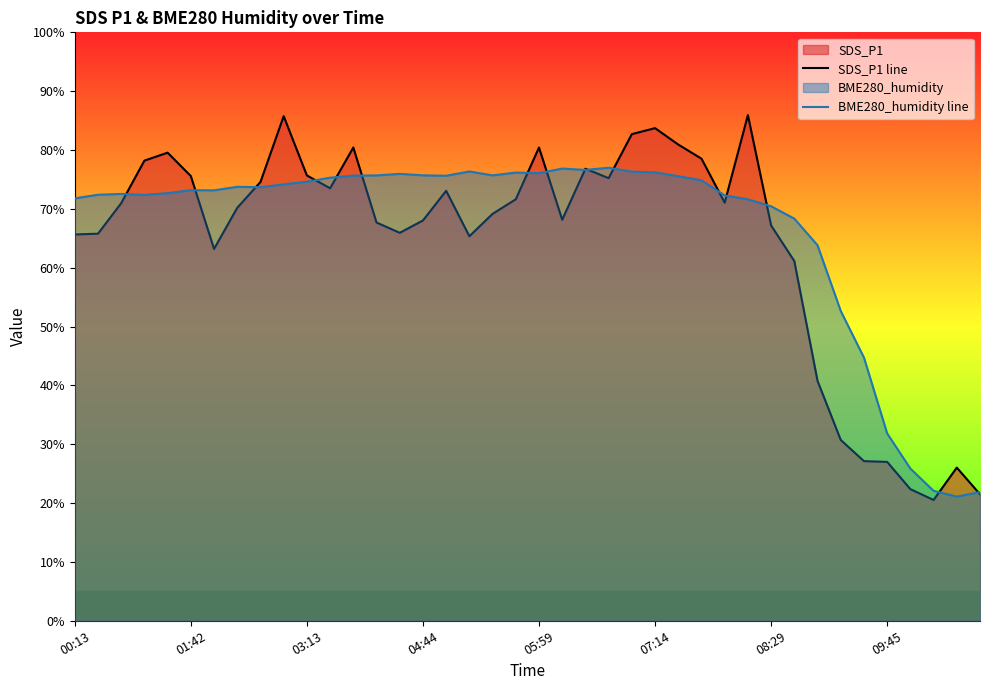

Reading right to left, extract all data points from this chart.

SDS_P1 line: 21.5	26.0	20.5	22.4	27.0	27.1	30.7	40.8	61.1	67.2	85.9	71.0	78.5	80.9	83.7	82.7	75.2	76.8	68.2	80.4	71.6	69.2	65.3	73.1	68.0	65.9	67.7	80.4	73.5	75.7	85.8	74.6	70.2	63.2	75.6	79.5	78.2	71.0	65.8	65.7
BME280_humidity line: 21.9	21.1	22.1	25.9	31.8	44.7	52.6	63.8	68.3	70.4	71.6	72.3	74.8	75.5	76.2	76.3	77.0	76.6	76.8	76.1	76.2	75.7	76.4	75.6	75.7	76.0	75.7	75.7	75.3	74.6	74.2	73.7	73.8	73.2	73.2	72.7	72.4	72.5	72.4	71.8